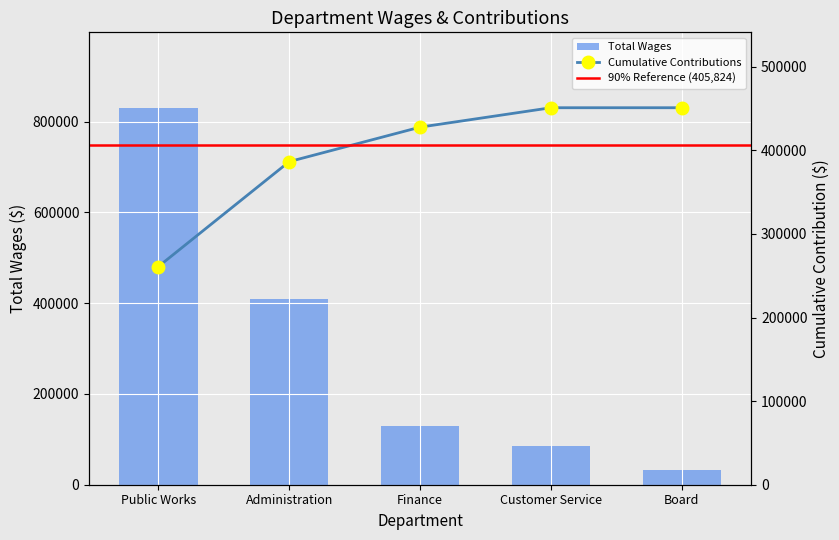

At how many categories does at least one series exceed 205971?

5